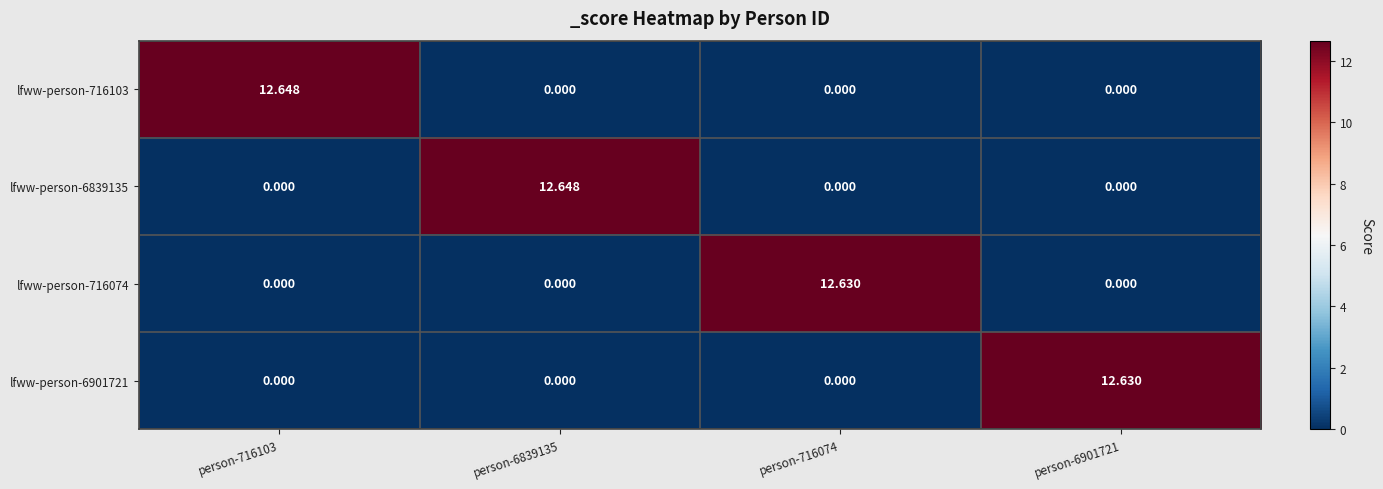

How many data points in lfww-person-716074 are above 0?

1